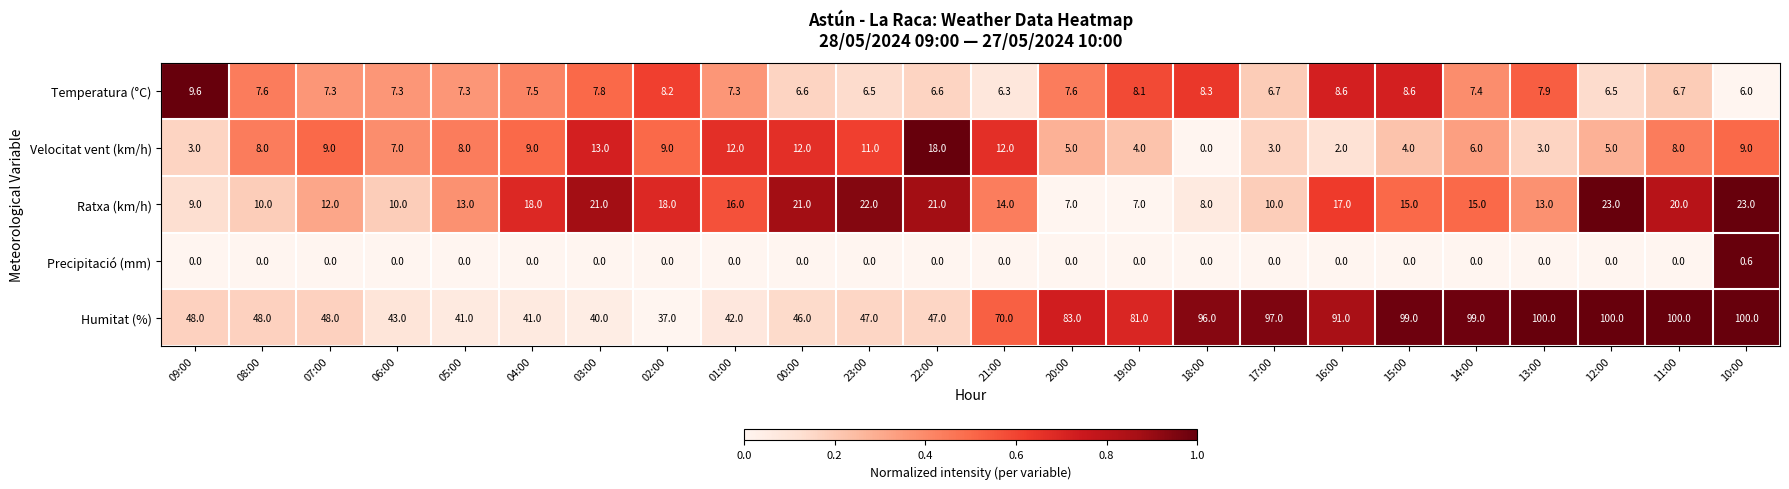

What is the total value across all series at 16:00?

118.6